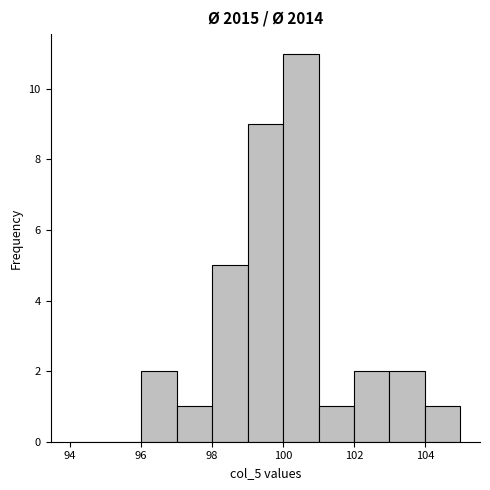

Which range on the x-axis has the tallest bar?

100 to 101